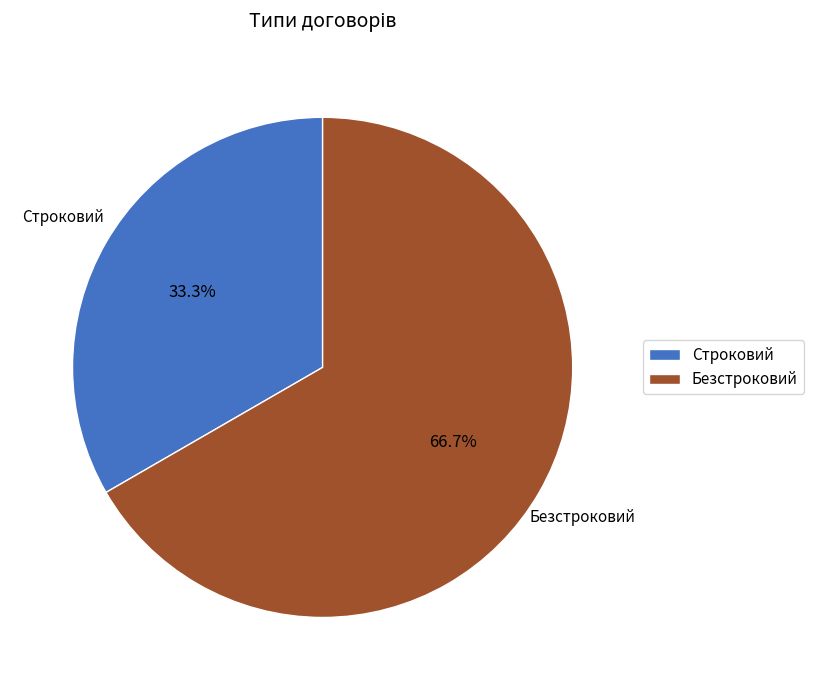

Which category has the smallest portion of the pie?

Строковий